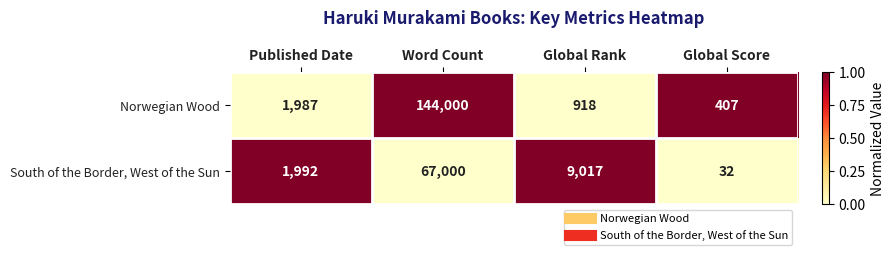

What is the sum of all Norwegian Wood values?

147312